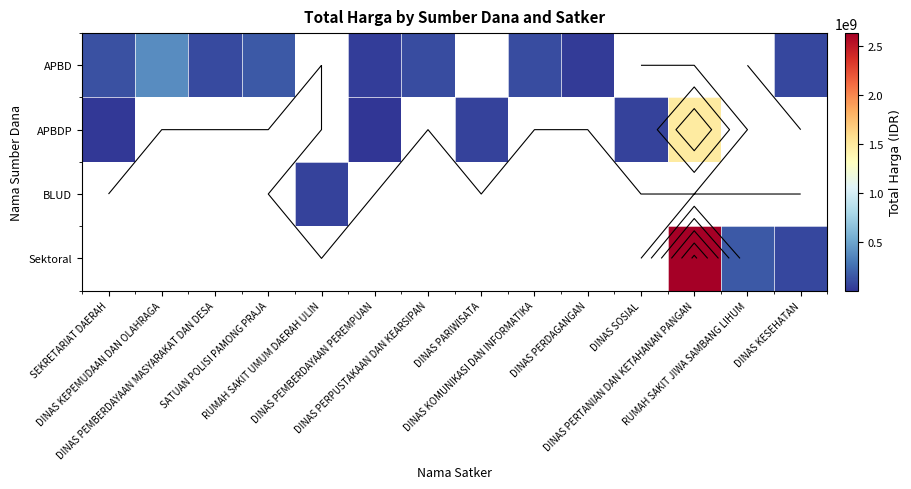

Is the value of BLUD at DINAS PEMBERDAYAAN PEREMPUAN greater than the value of APBDP at DINAS KESEHATAN?

No